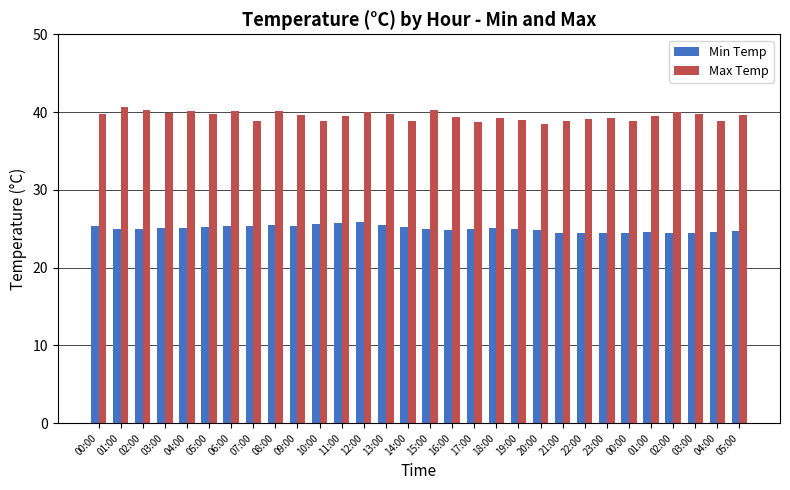

Which has a higher value, 05:00 or 23:00?

05:00